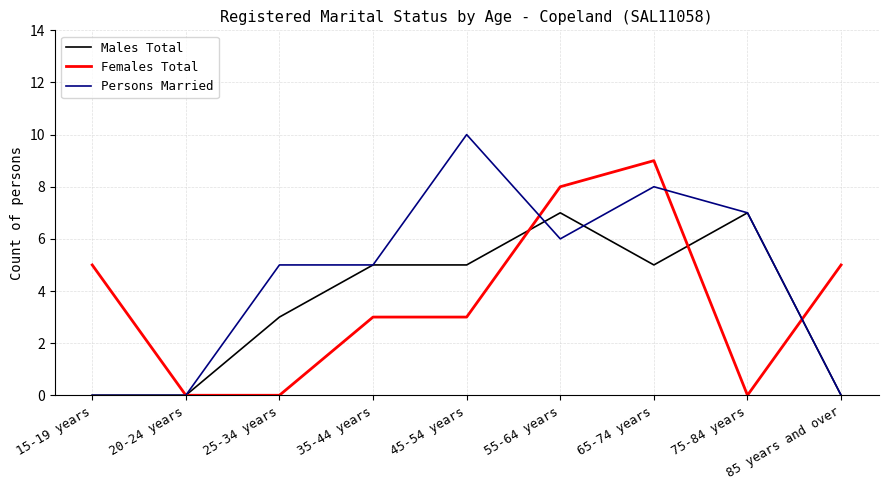

Which category has the highest value in the Females Total series?

65-74 years